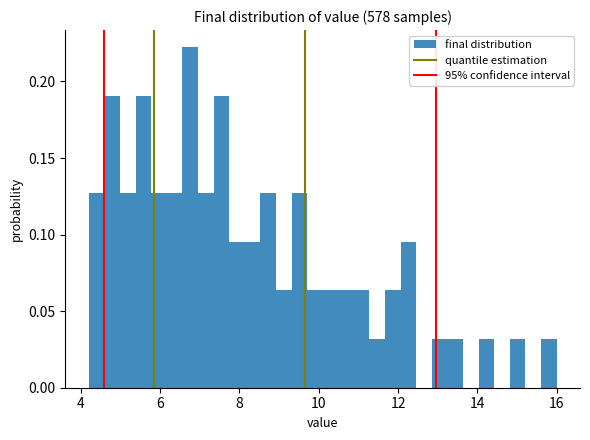

Read against the x-axis, roughly where is the centre of the tallest bar?

6.8